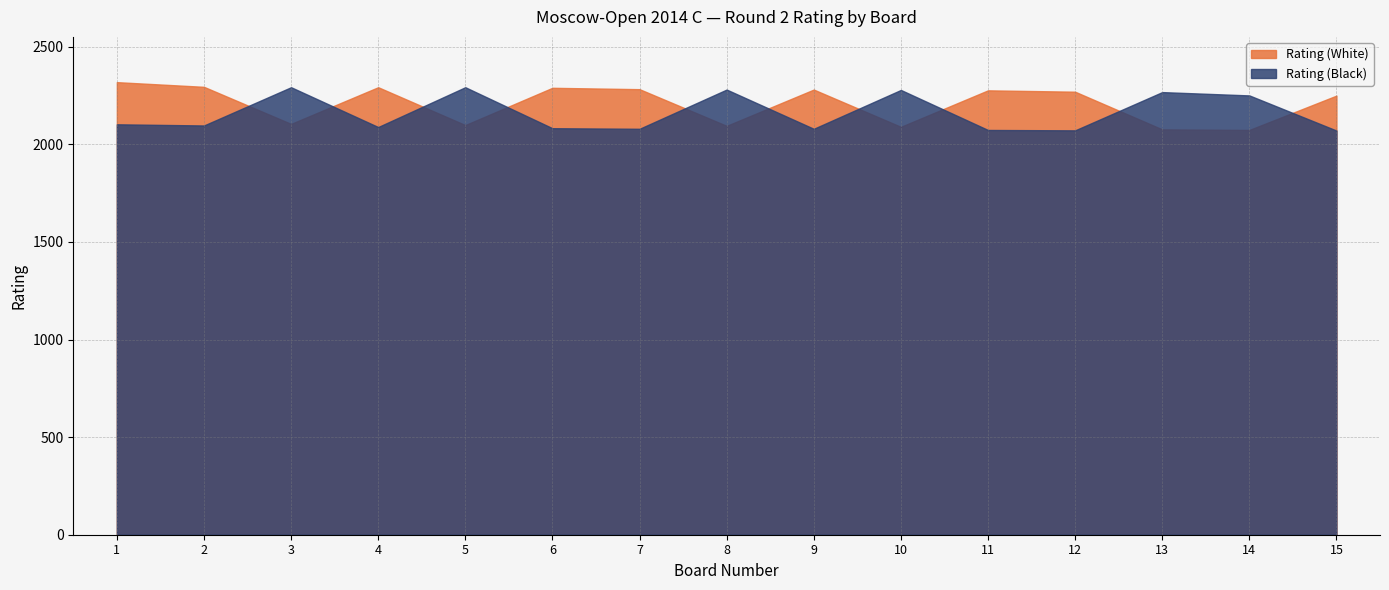

Is the value of Rating (White) at 3 greater than the value of Board No. at 5?

Yes